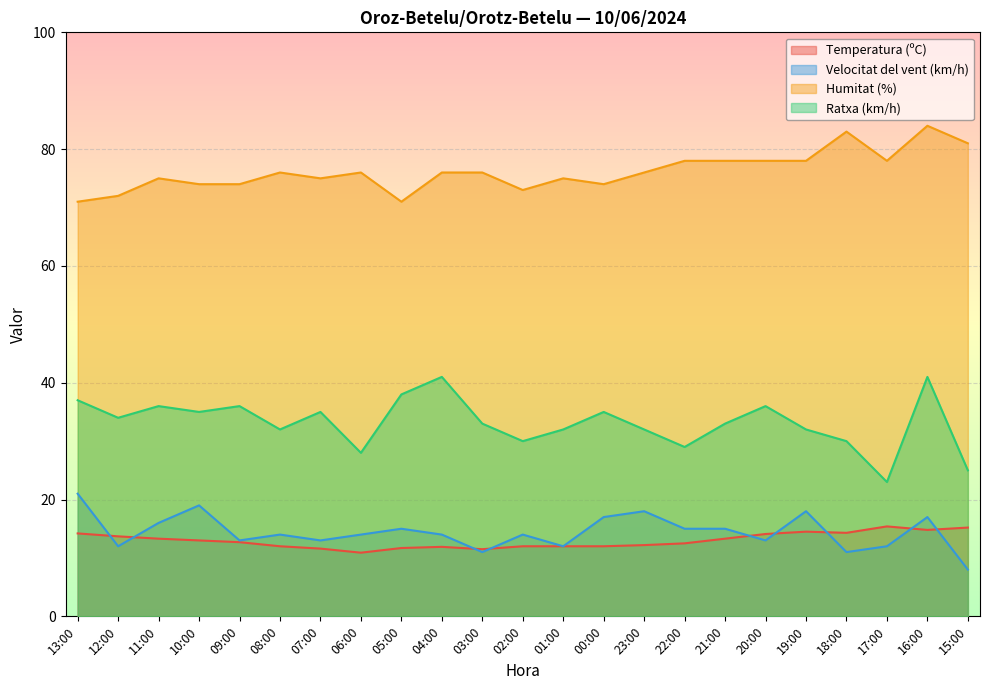

What is the minimum value shown in the chart?

8.0